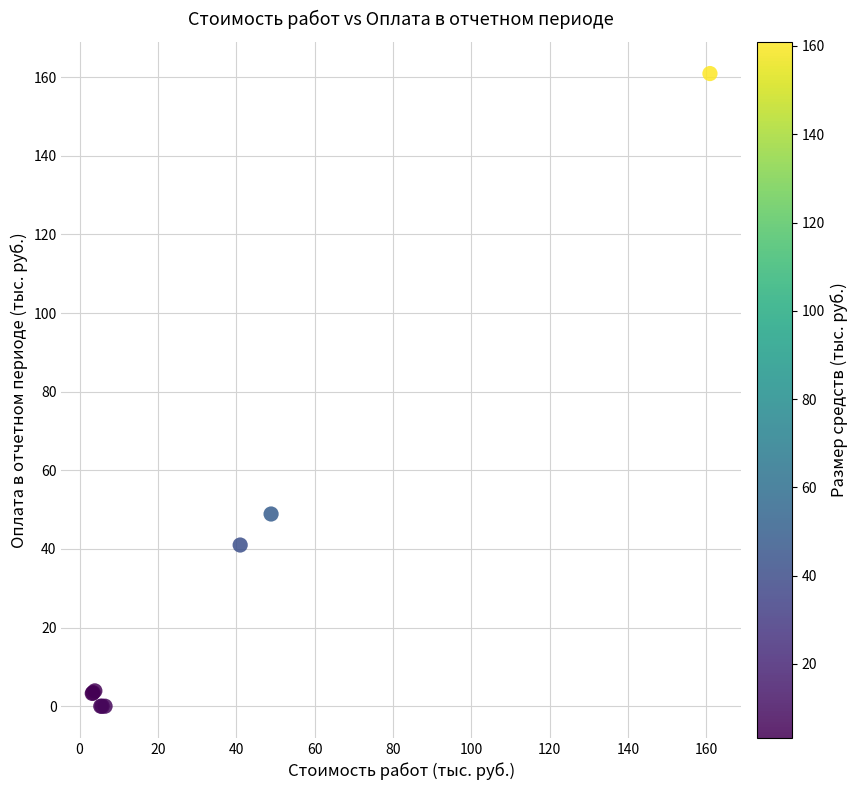

What Y value in the scatter plot is closest to 80?

48.9